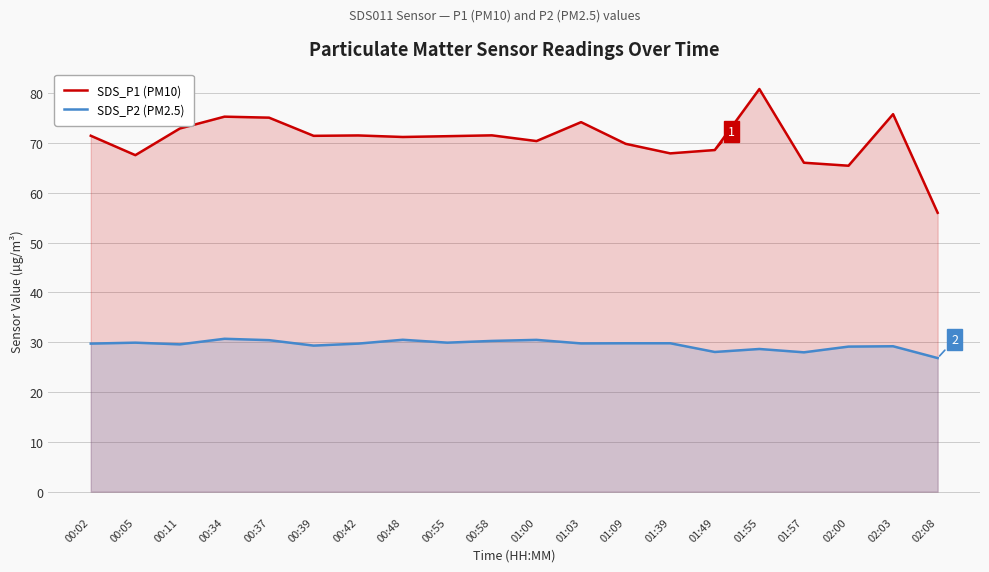

True or false: SDS_P1 (PM10) and SDS_P2 (PM2.5) cross at least once.

False